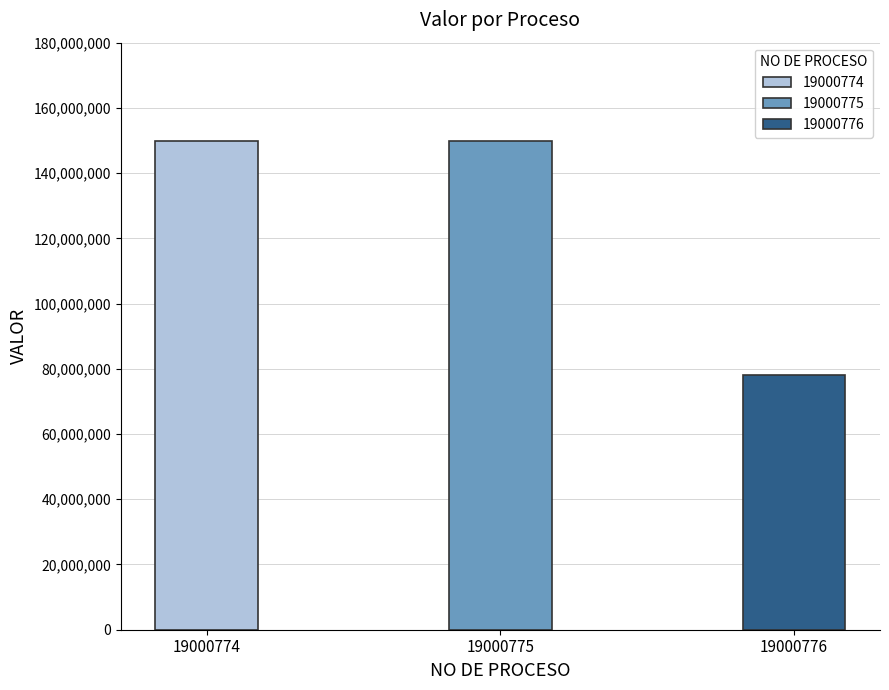

Reading left to right, extract all data points from this chart.

150000000	150000000	78000000